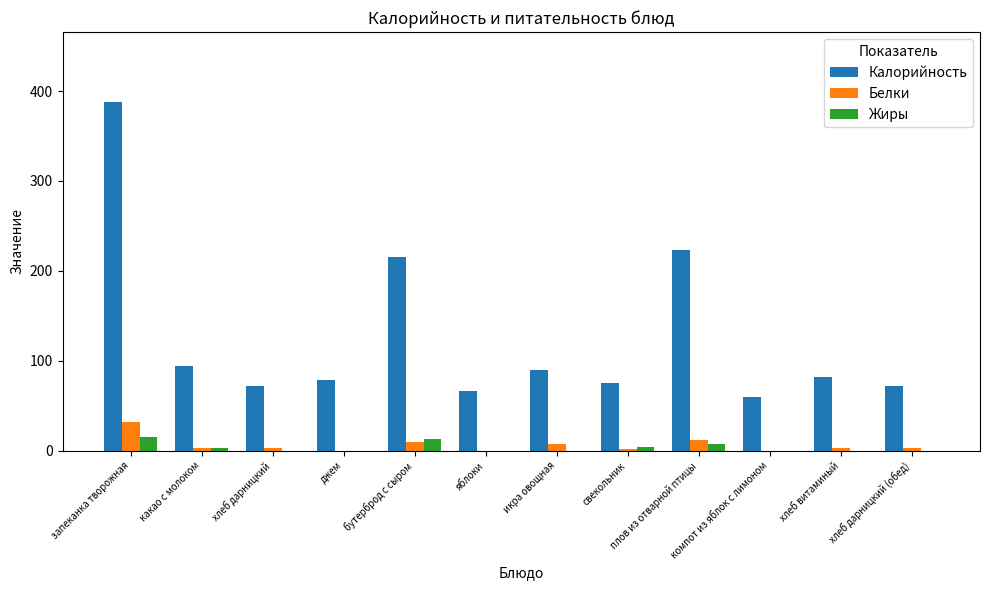

Between бутерброд с сыром and компот из яблок c лимоном, which series saw the biggest shift?

Калорийность